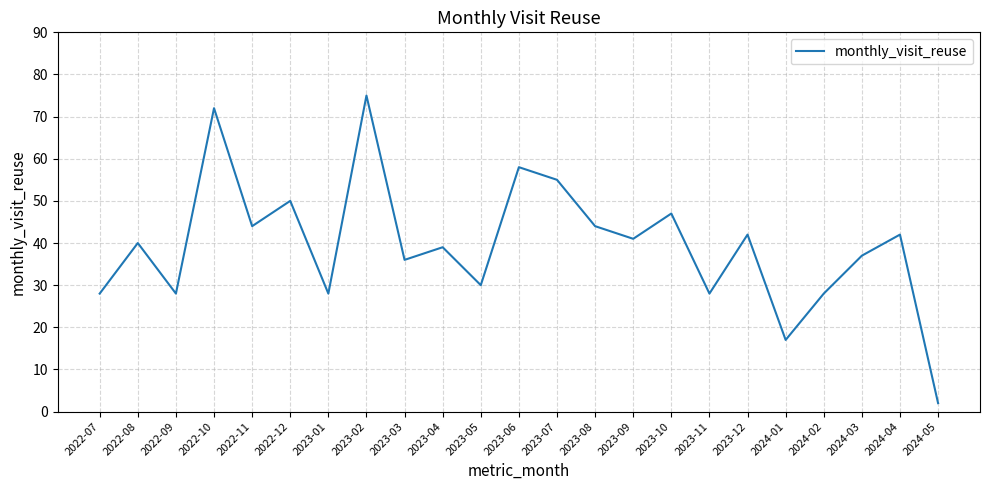

Reading left to right, what are all the values shown in this chart?

28	40	28	72	44	50	28	75	36	39	30	58	55	44	41	47	28	42	17	28	37	42	2